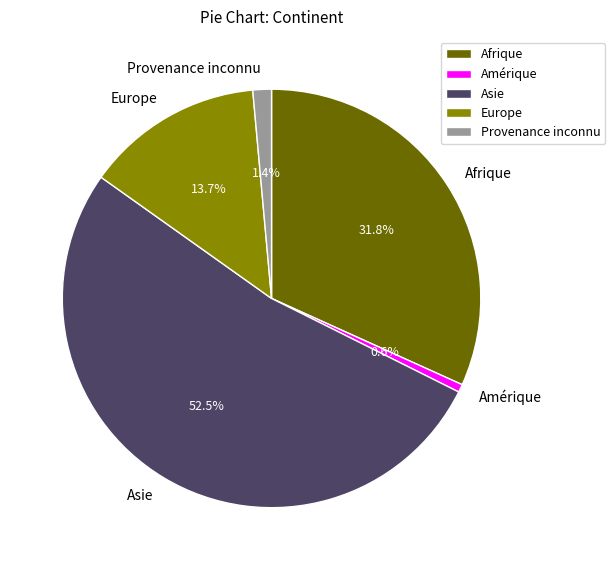

True or false: Afrique accounts for 44% of the total.

False